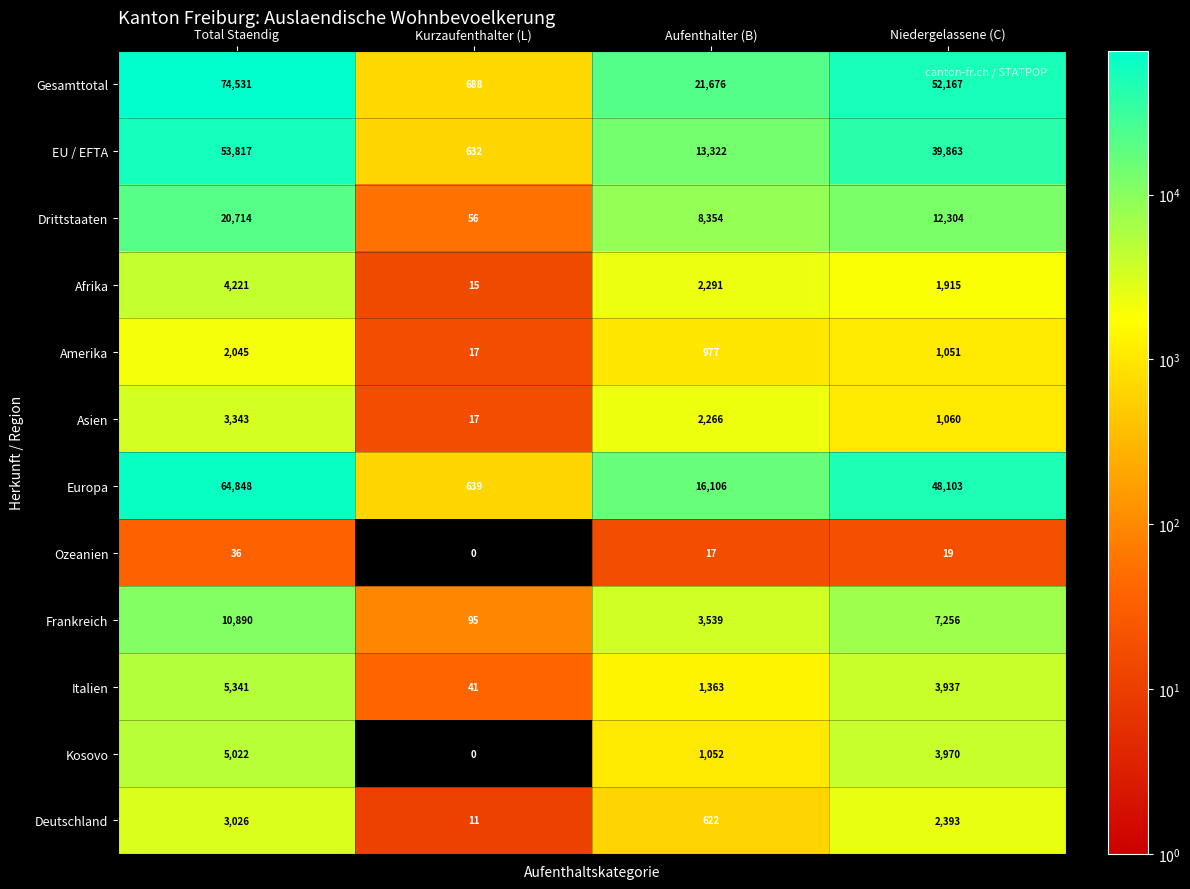

What is the maximum value shown in the chart?

74531